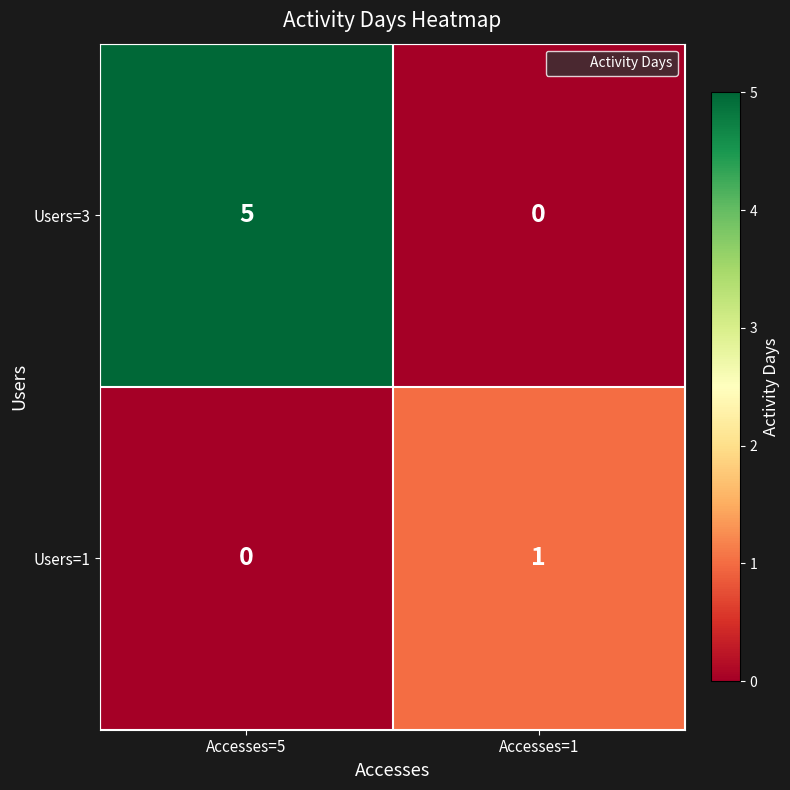

What is the spread (max minus min) of values at Accesses=5?

5